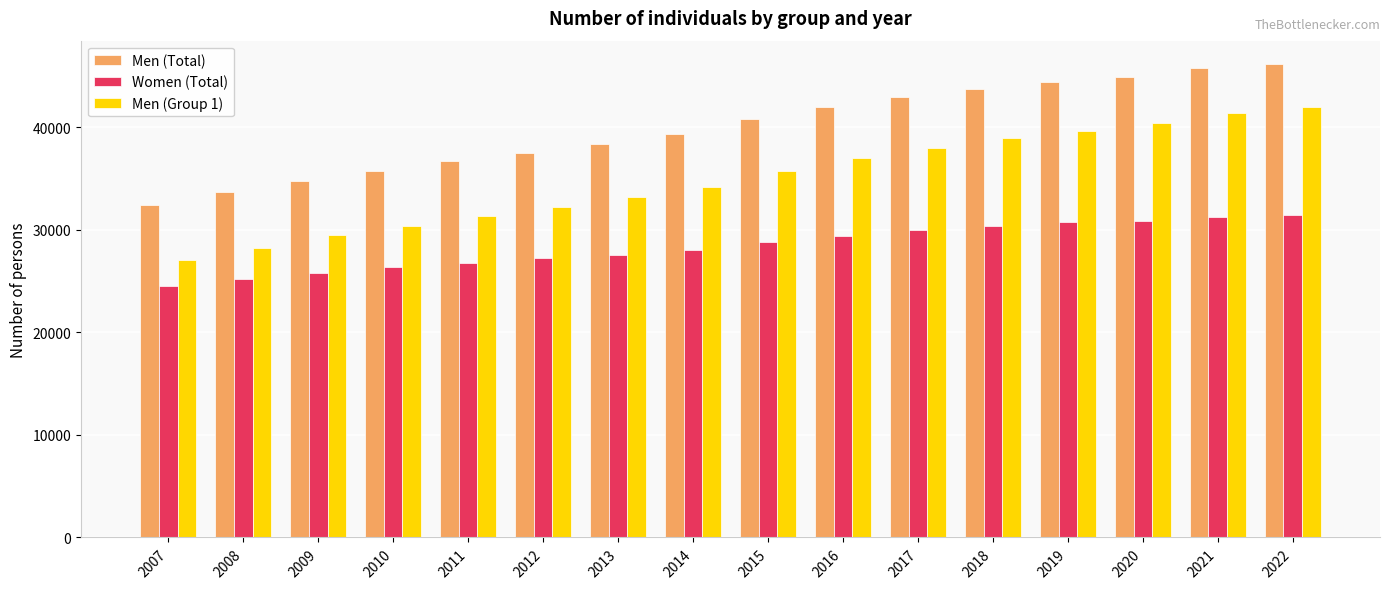

Rank the series by their maximum value, from highest to lowest.

Men (Total), Men (Group 1), Women (Total)